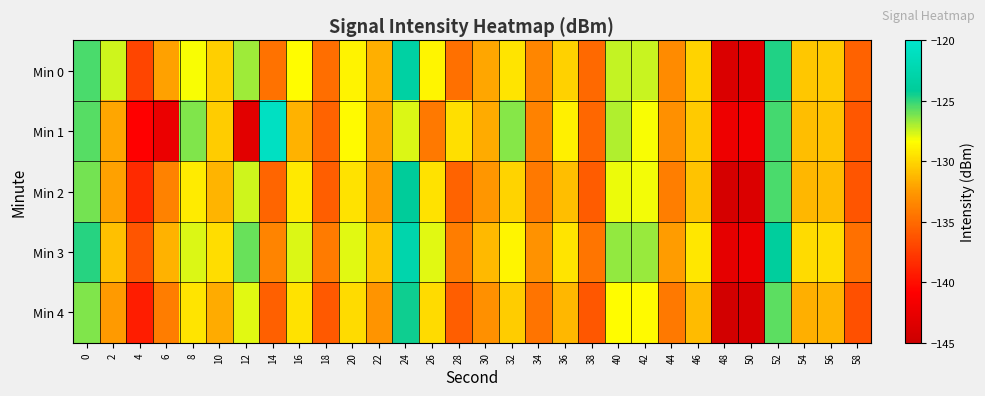

Which label corresponds to the smallest value in the chart?

48